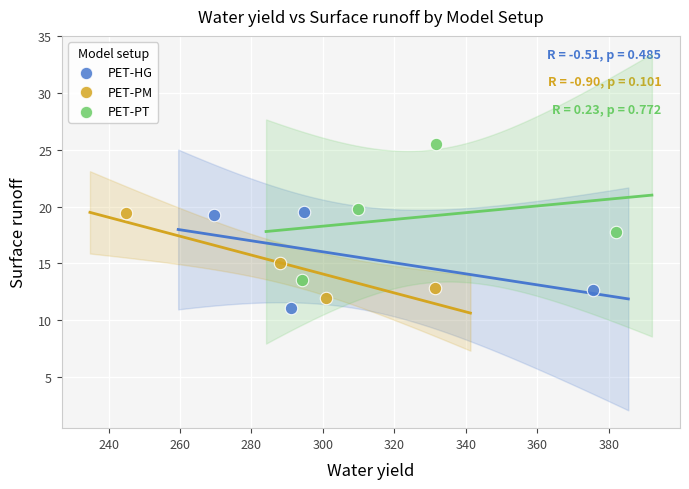

Which series has the widest spread of Y values?

PET-PT